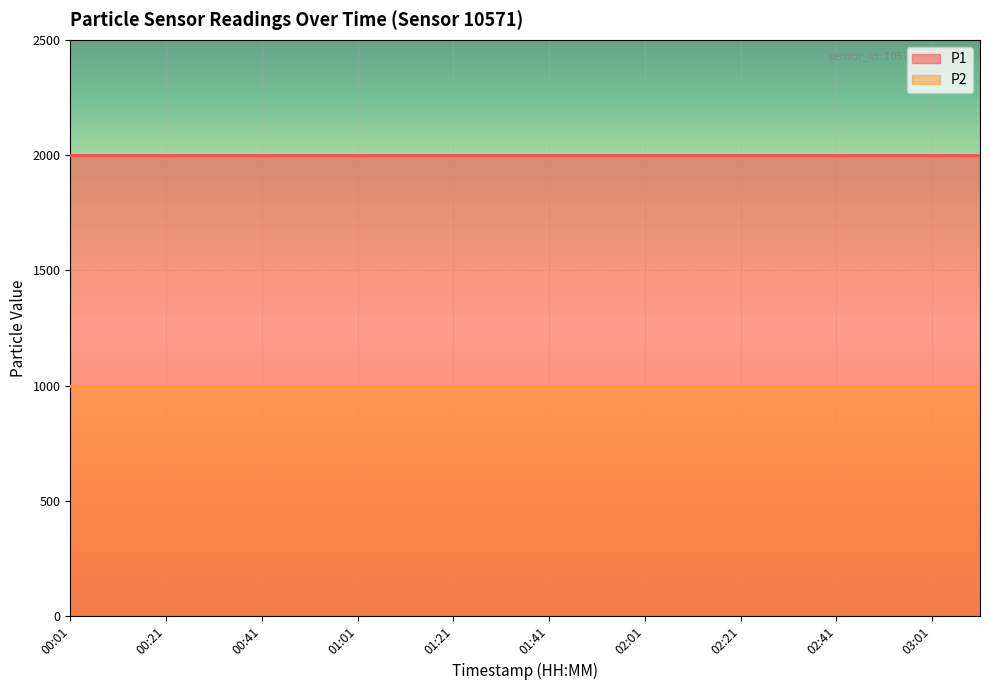

Where is P2 nearest to the value 999?

00:01